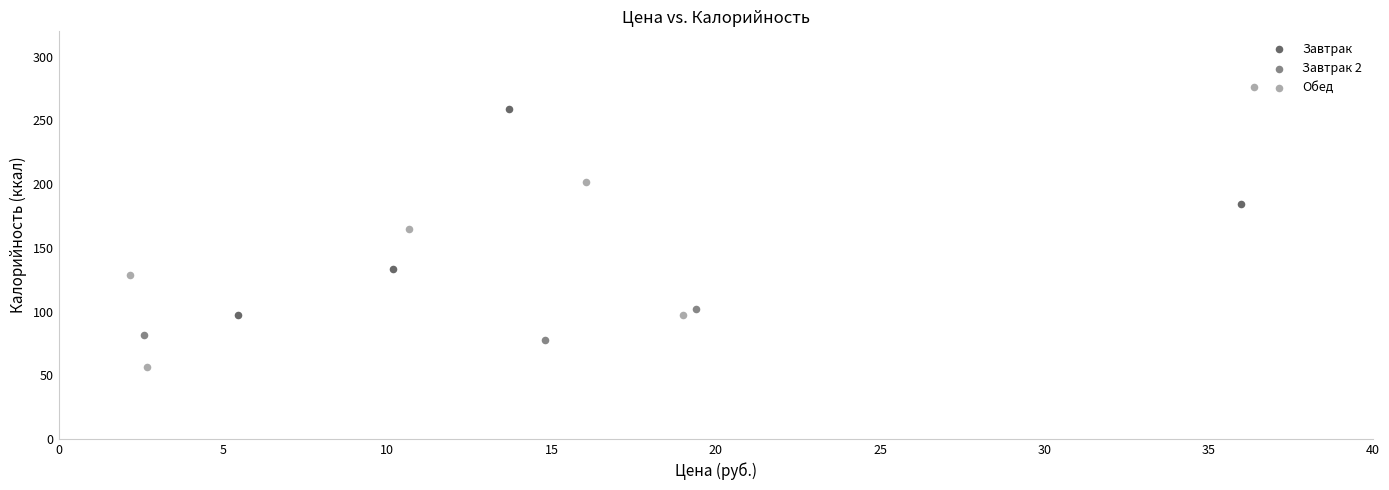

Which series has the widest spread of Y values?

Обед